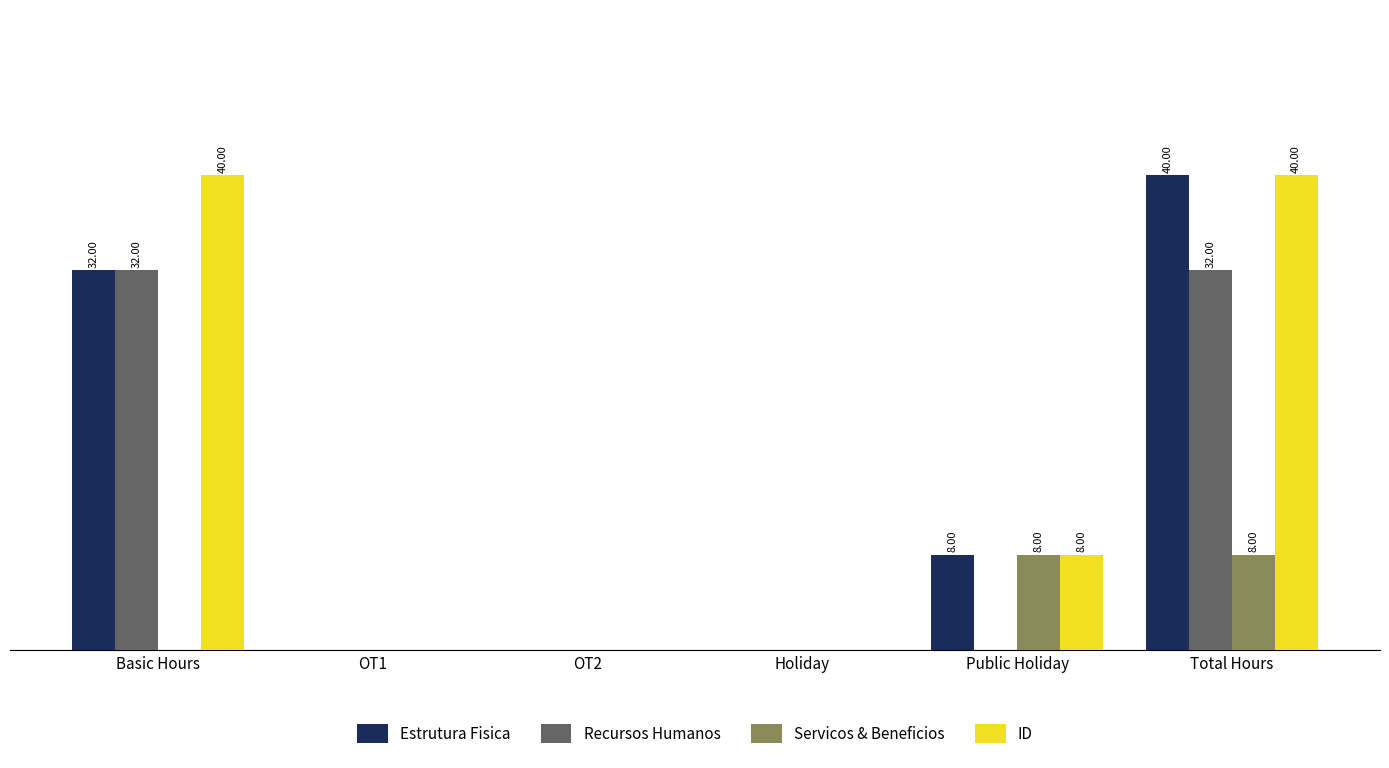

What is the difference between the second highest and second lowest values in the ID series?

40